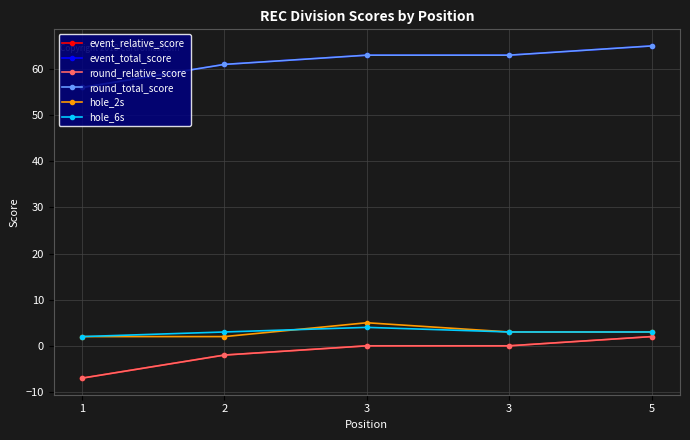

What is the spread (max minus min) of values at 5?

63